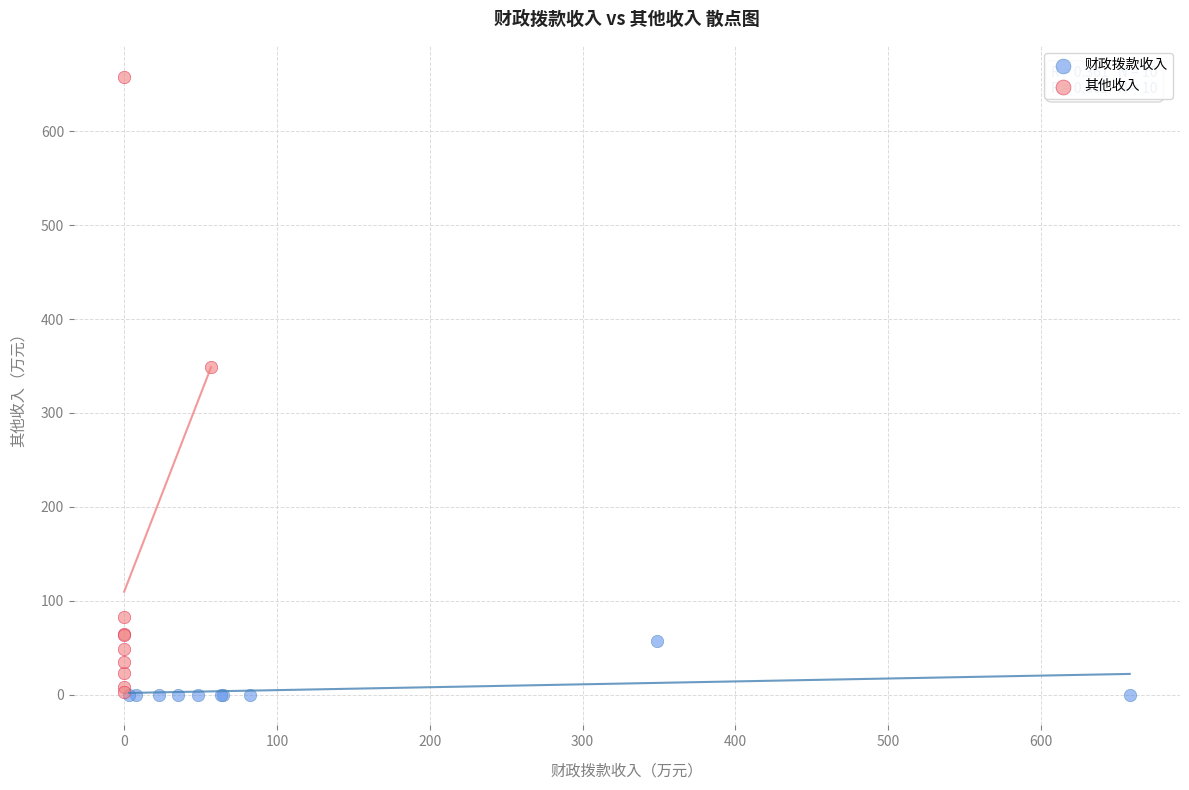

Which series contains the highest Y value?

其他收入